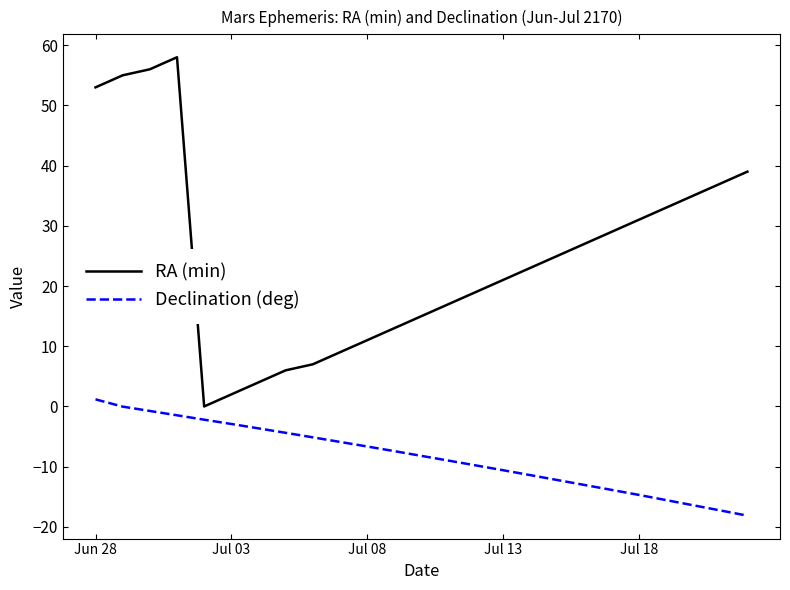

How many lines are shown in the chart?

2